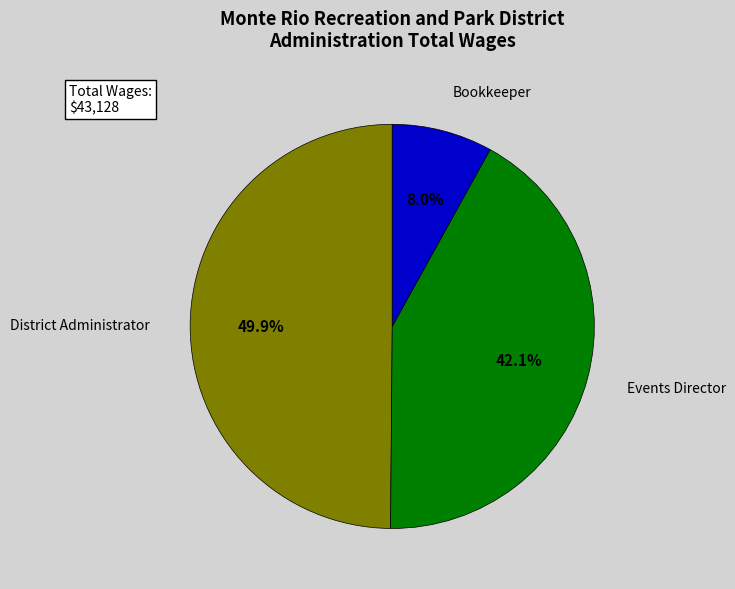

Is there a majority slice in this chart?

No